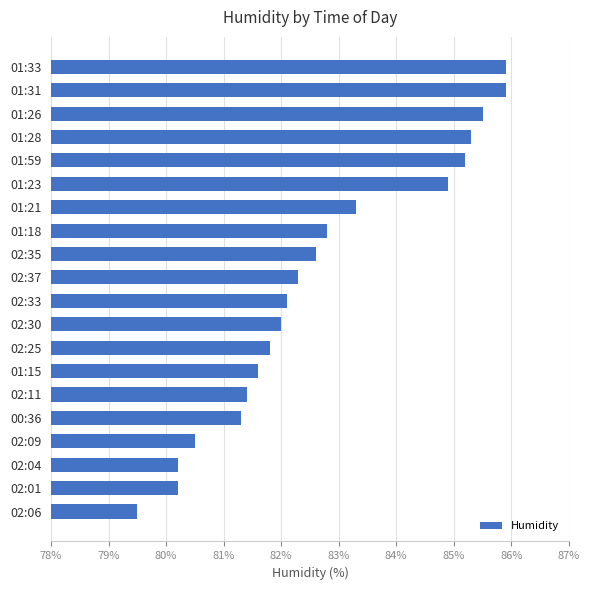

What is the maximum value shown in the chart?

85.9